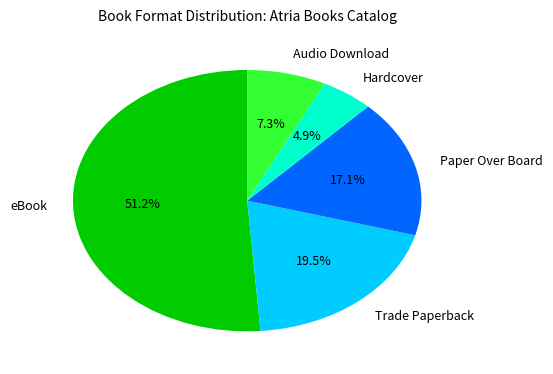

Is there a majority slice in this chart?

Yes